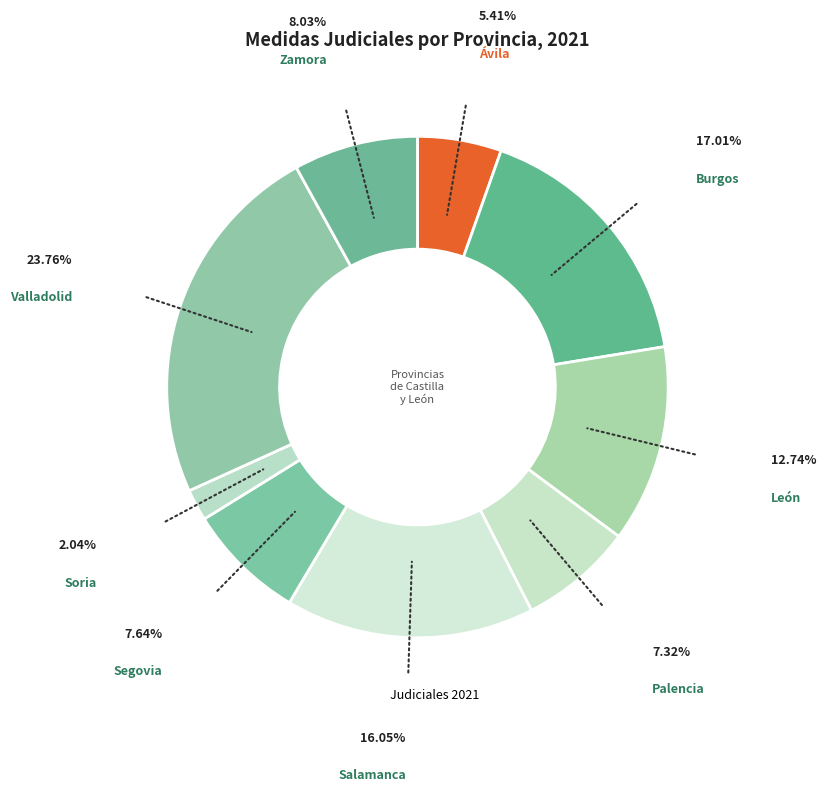

How many slices are in this pie chart?

9